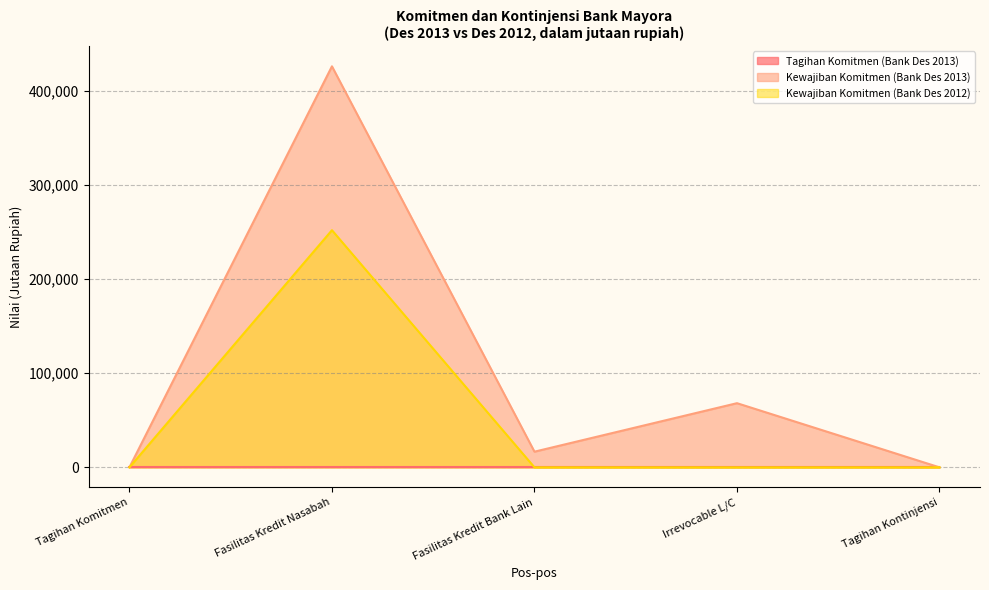

Between Tagihan Komitmen and Fasilitas Kredit Nasabah, which series saw the biggest shift?

Kewajiban Komitmen (Bank Des 2013)